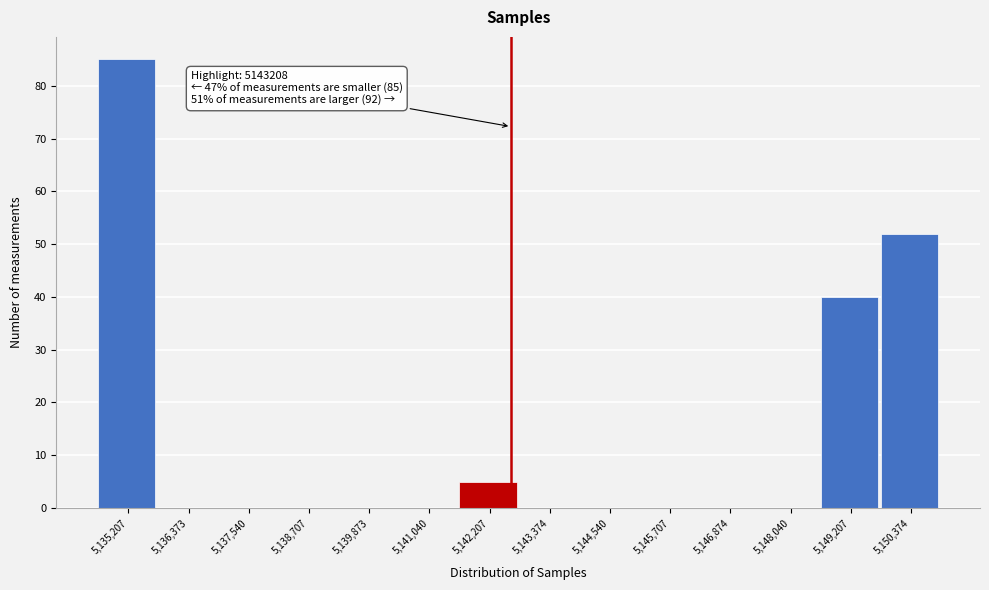

Reading left to right, list all the values displayed in this chart.

5,135,207=85	5,136,373=0	5,137,540=0	5,138,707=0	5,139,873=0	5,141,040=0	5,142,207=5	5,143,374=0	5,144,540=0	5,145,707=0	5,146,874=0	5,148,040=0	5,149,207=40	5,150,374=52